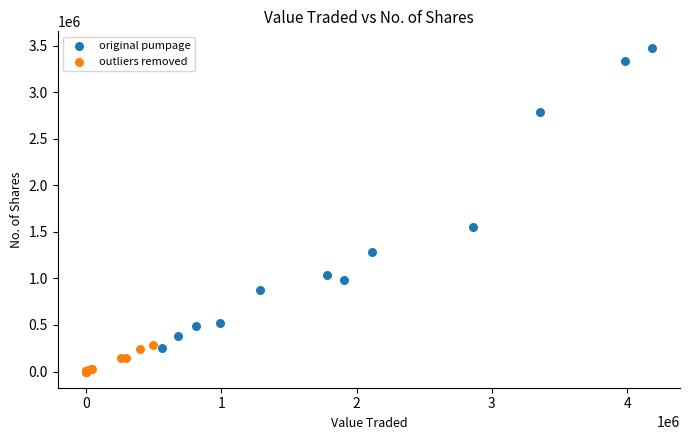

Which series reaches the minimum Y coordinate?

outliers removed